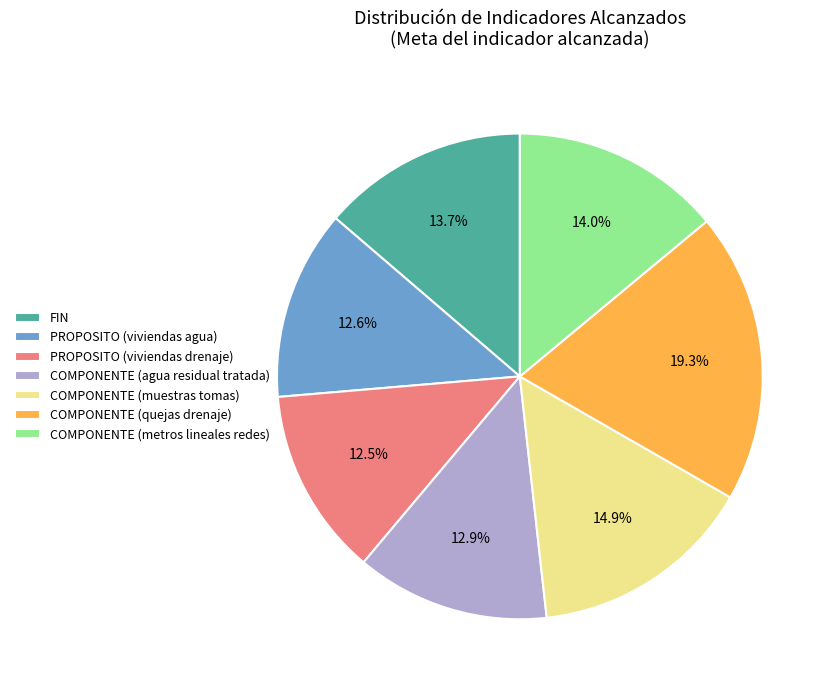

Approximately how many times larger is the value at PROPOSITO (viviendas drenaje) compared to COMPONENTE (muestras tomas)?

0.8